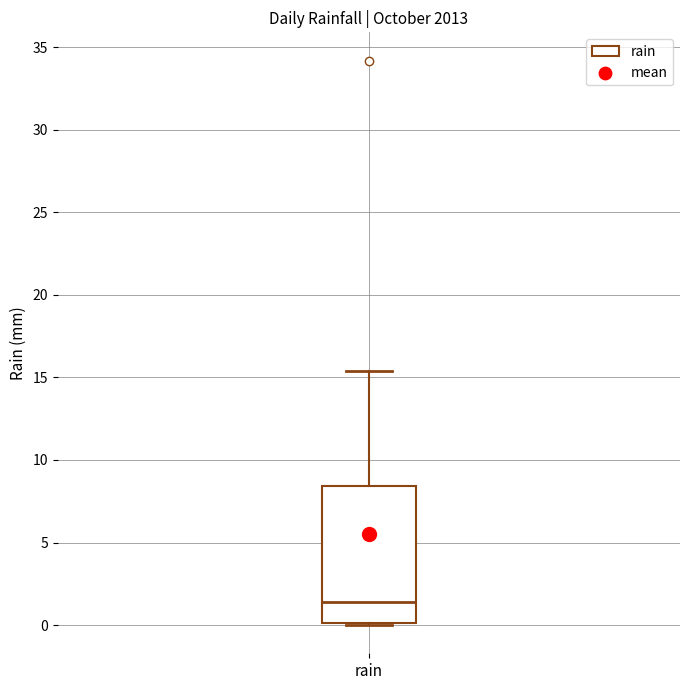

Transcribe this box plot: give where the median line is, the range the box spans, and where the two whiskers end, as read against the y-axis. The values are not printed on the chart, so give them approximately, as read against the axis.

median 1.5, box 0.0 to 8.5, whiskers 0.0 to 15.5